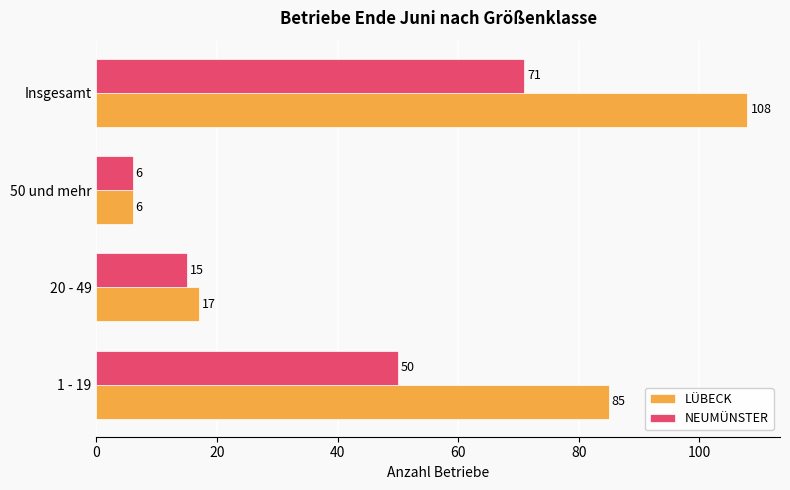

Which series has the largest total across all categories?

LÜBECK